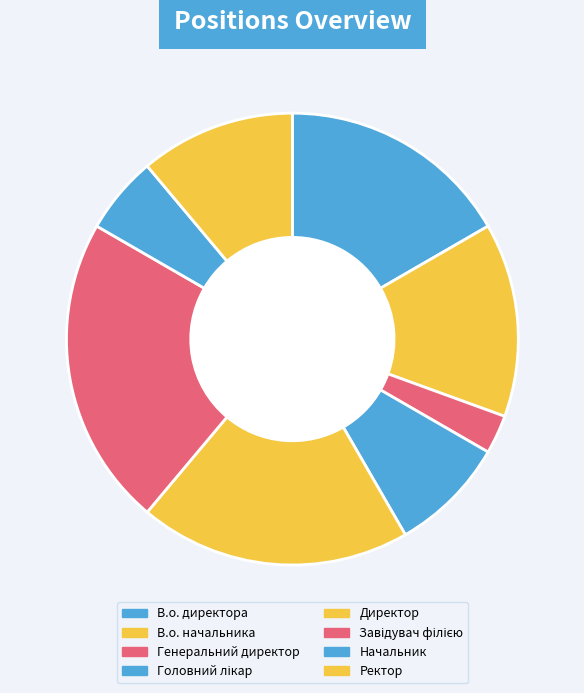

How many slices are in this pie chart?

8